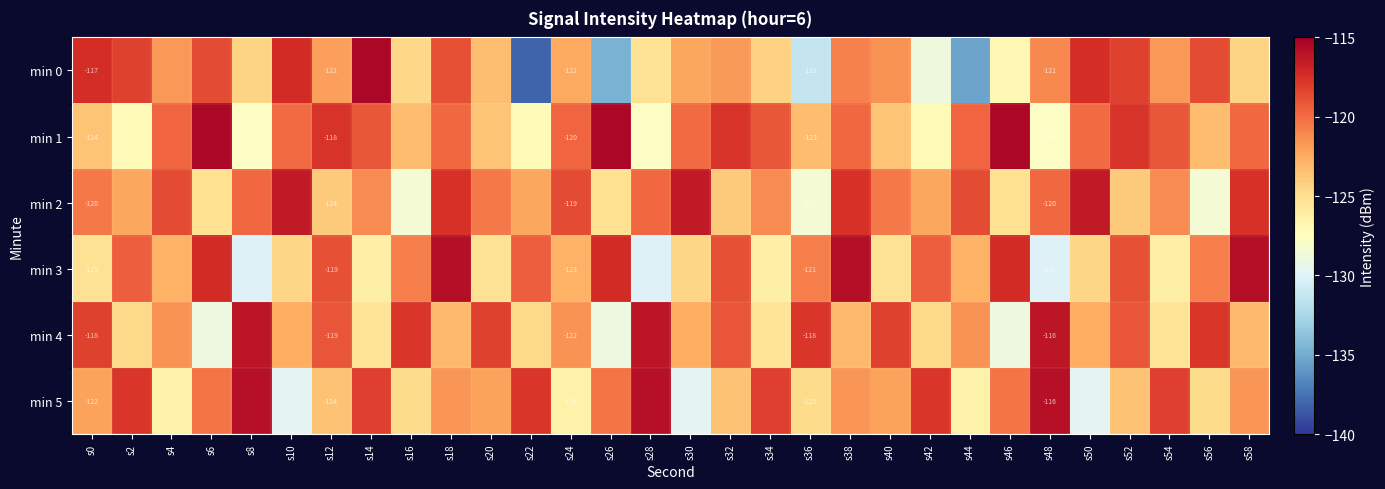

Is it true that min 0 equals -121.7 at s4?

True